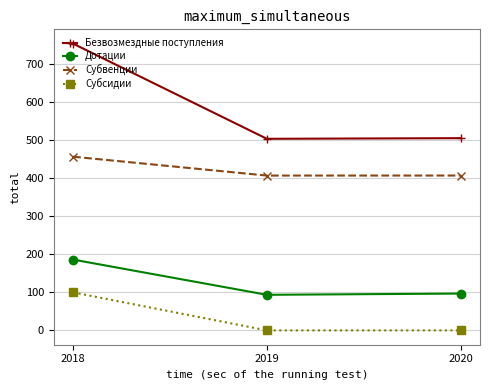

What is the total value across all series at 2020?

1009.9